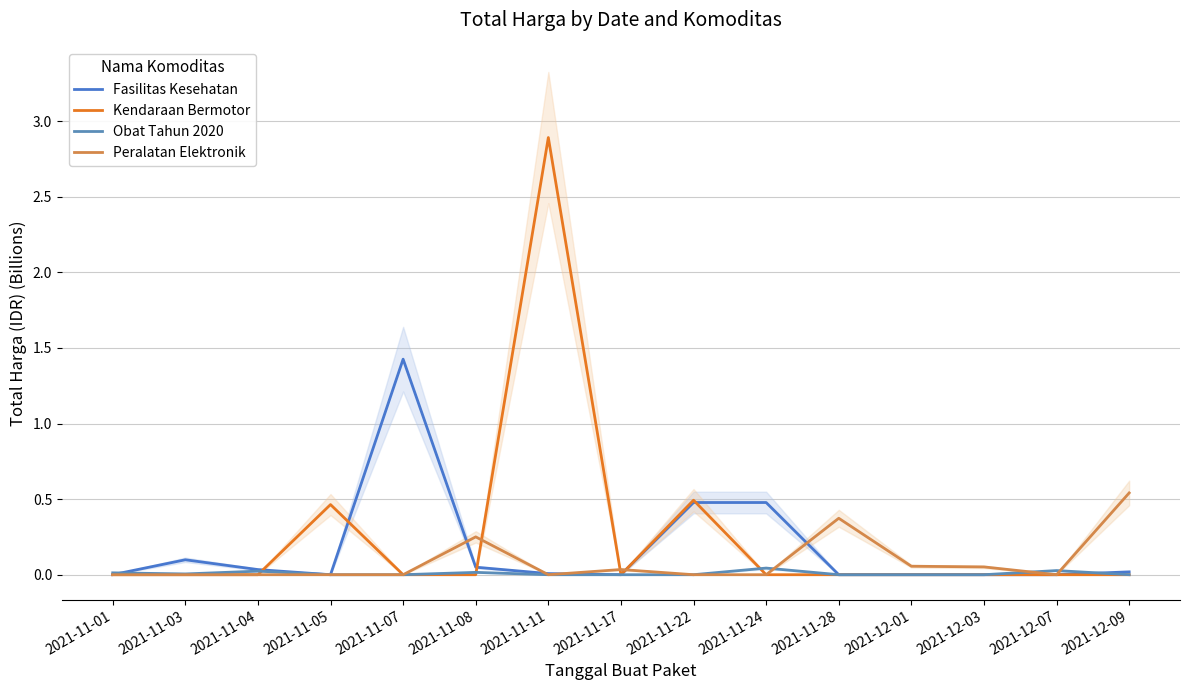

How many values in the Fasilitas Kesehatan series exceed 0?

9